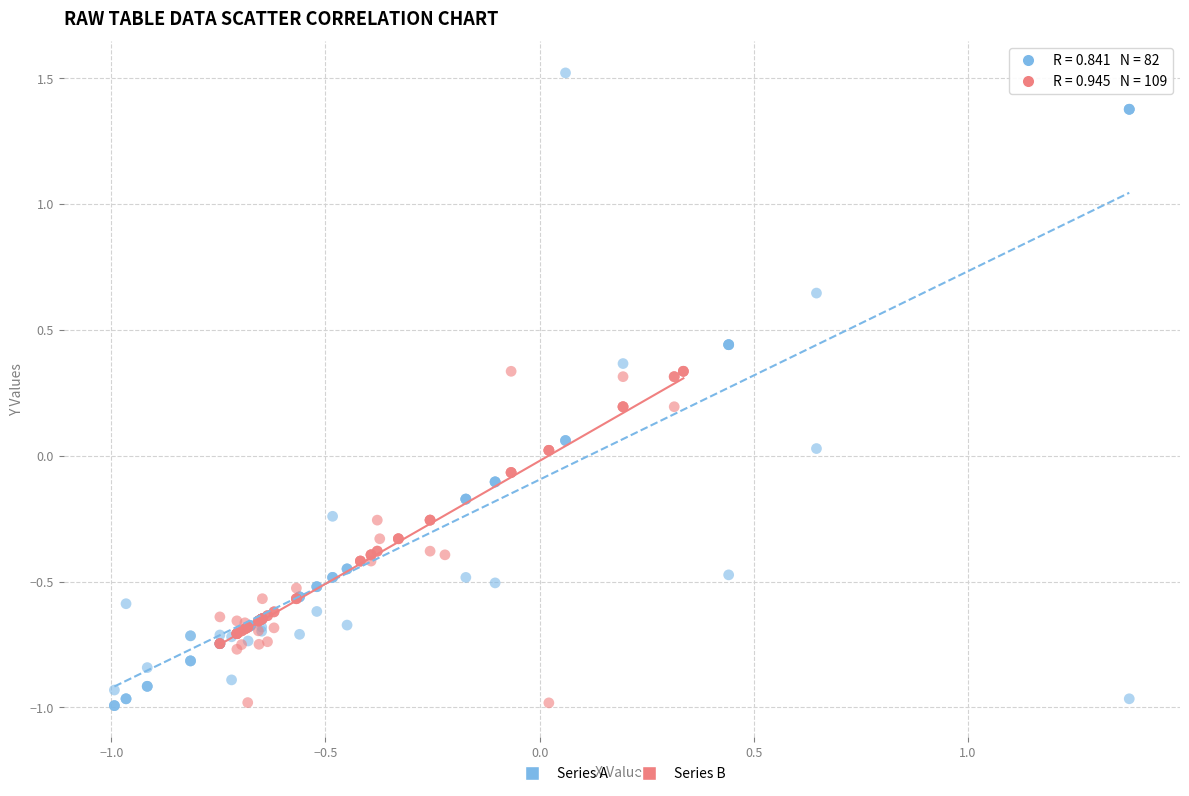

Which series contains the highest Y value?

Series A